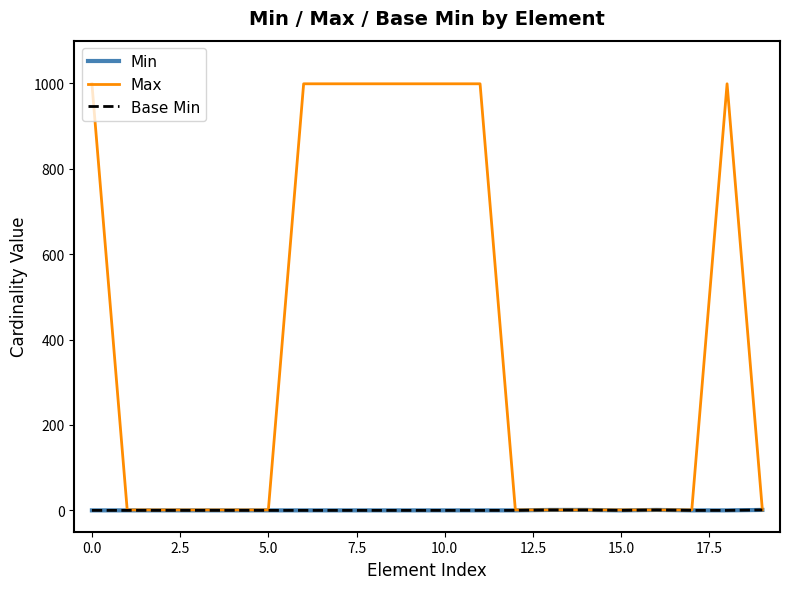

Does the chart have visible grid lines?

No